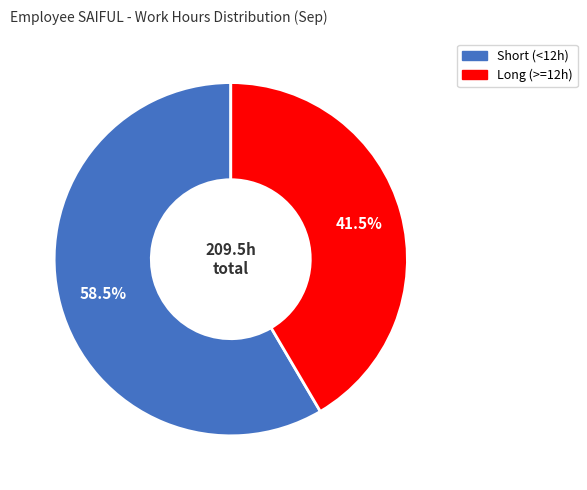

Is there a majority slice in this chart?

Yes